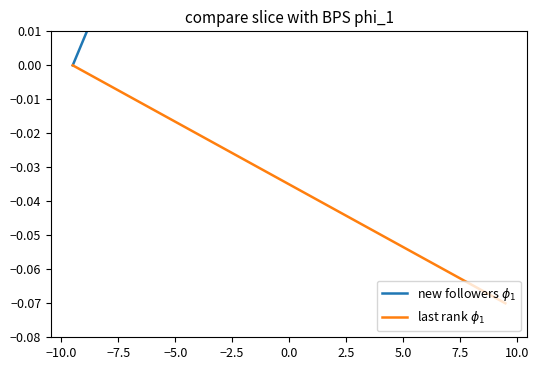

Count the number of categories in the chart.

20